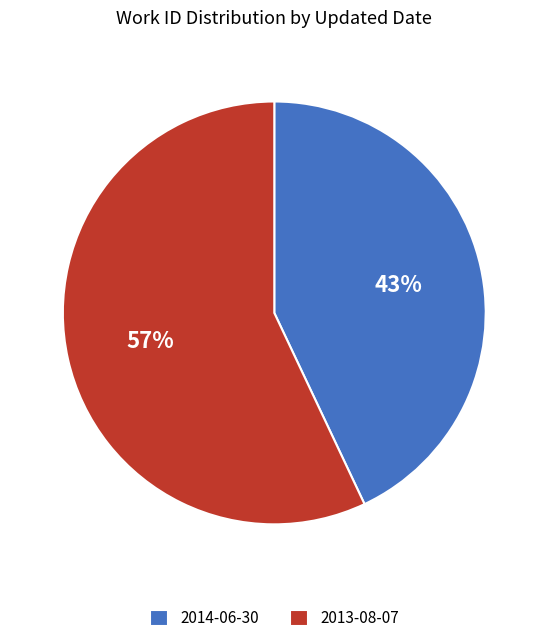

To the nearest percent, what is the difference between the largest and smallest slice percentages?

14%